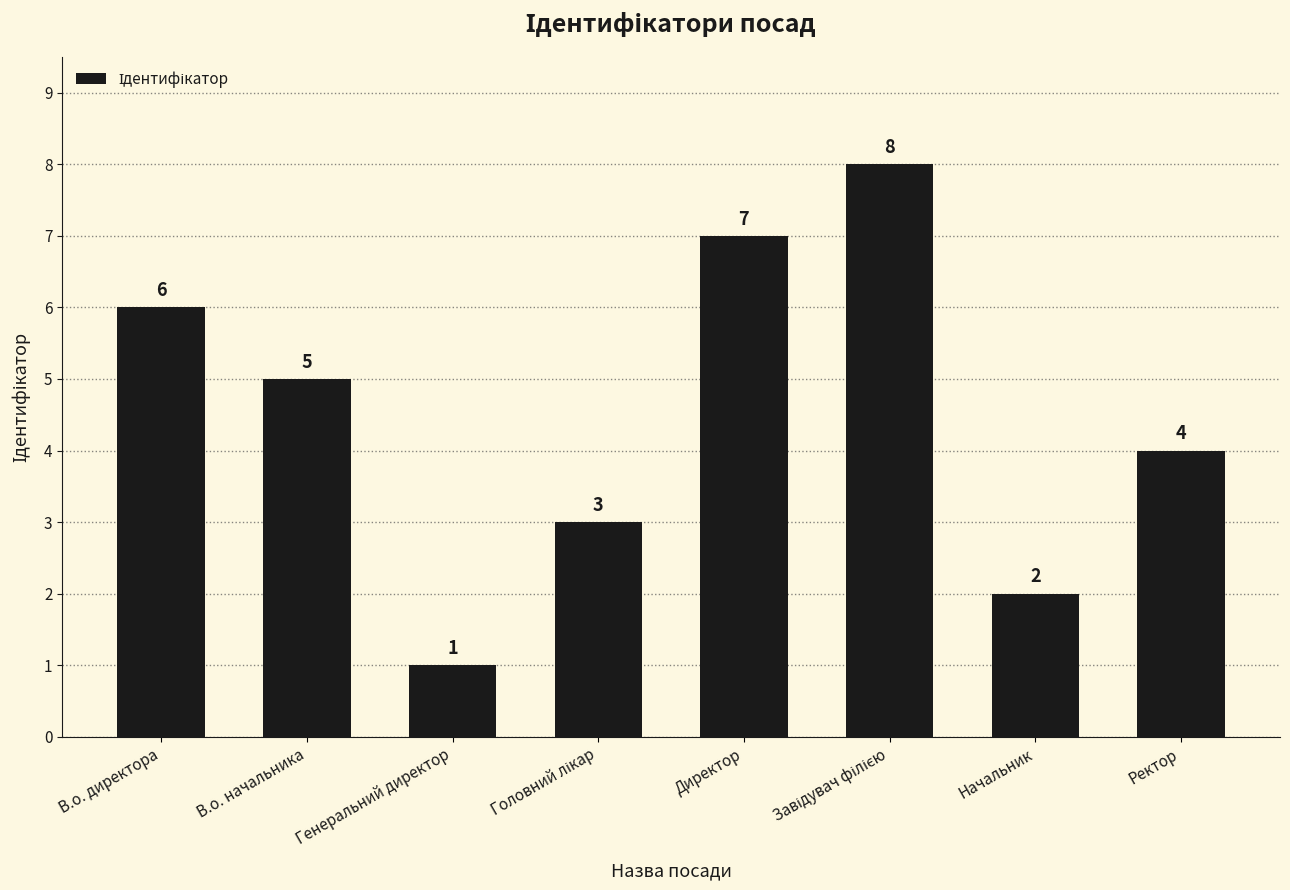

Is it true that the value at Директор is 7?

True